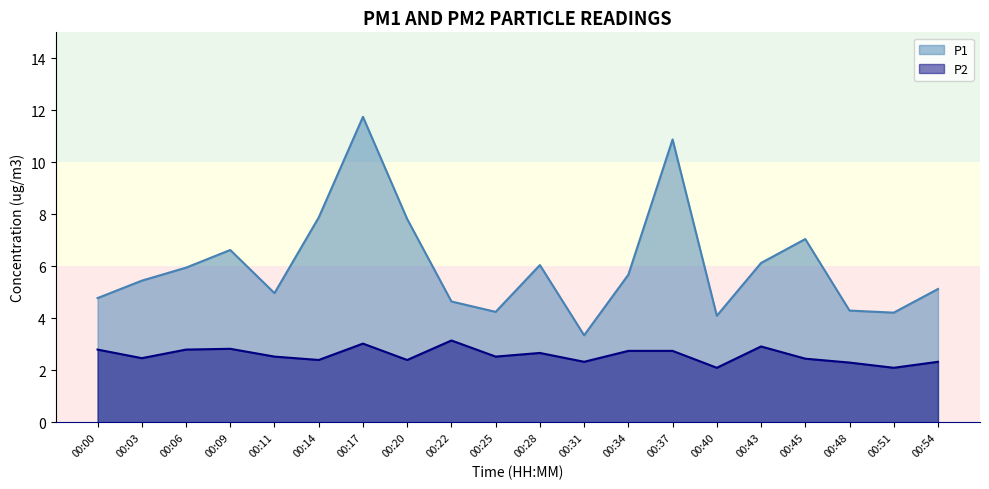

True or false: P2 and P1 intersect in this chart.

False